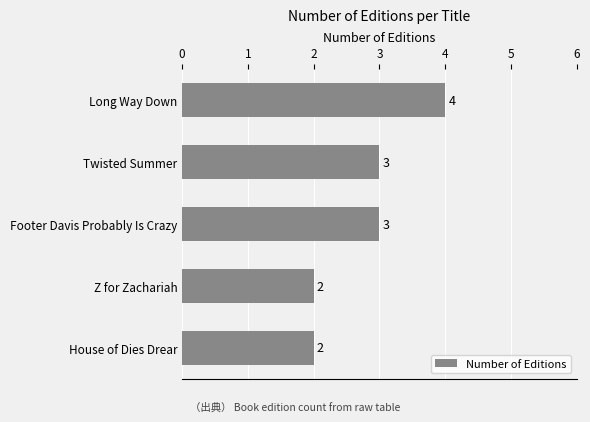

The chart shows a value of 4 at Footer Davis Probably Is Crazy. True or false?

False